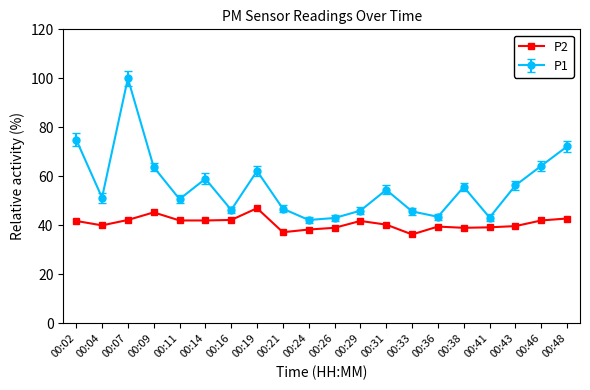

What is the minimum value shown in the chart?

36.3